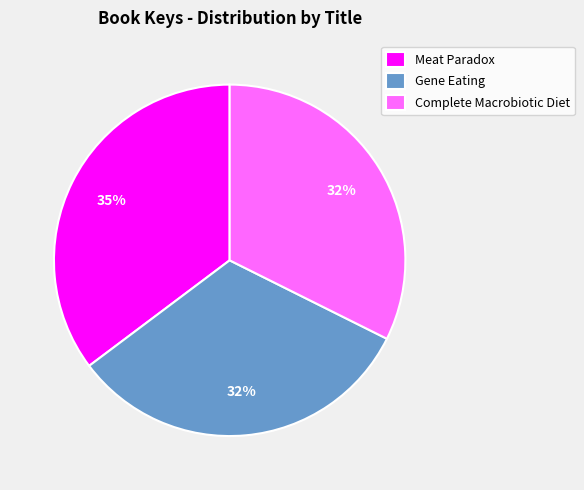

Approximately how many times larger is the value at Complete Macrobiotic Diet compared to Meat Paradox?

0.9